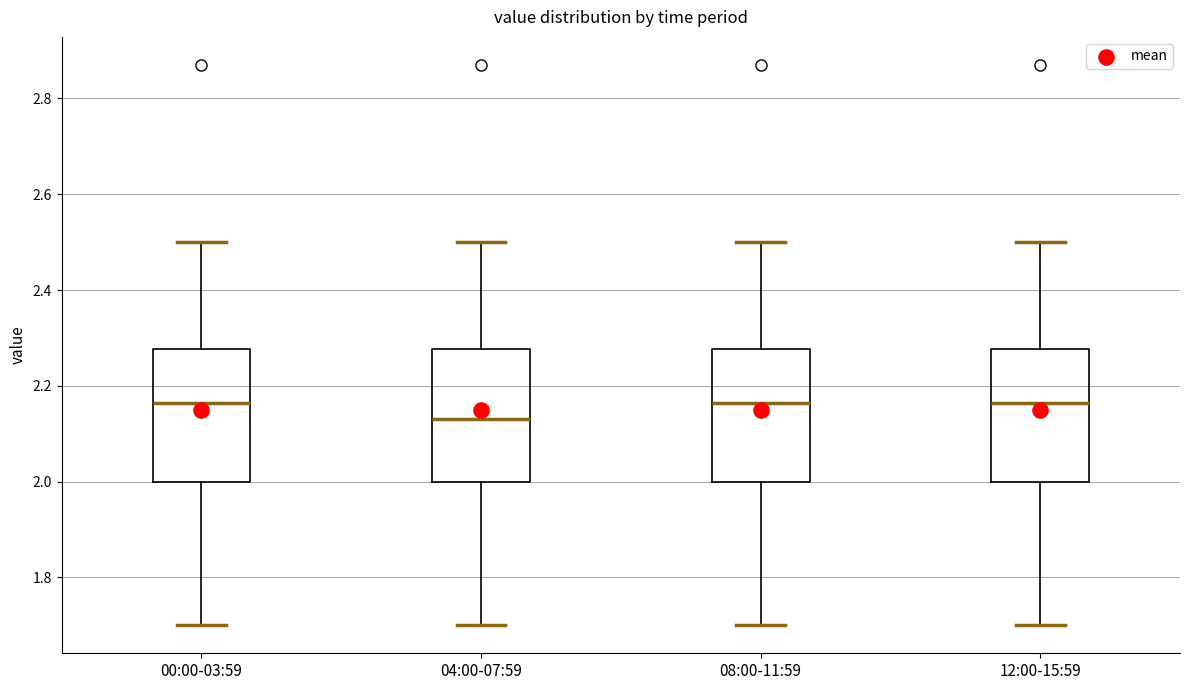

Which box has the lowest median line?

04:00-07:59